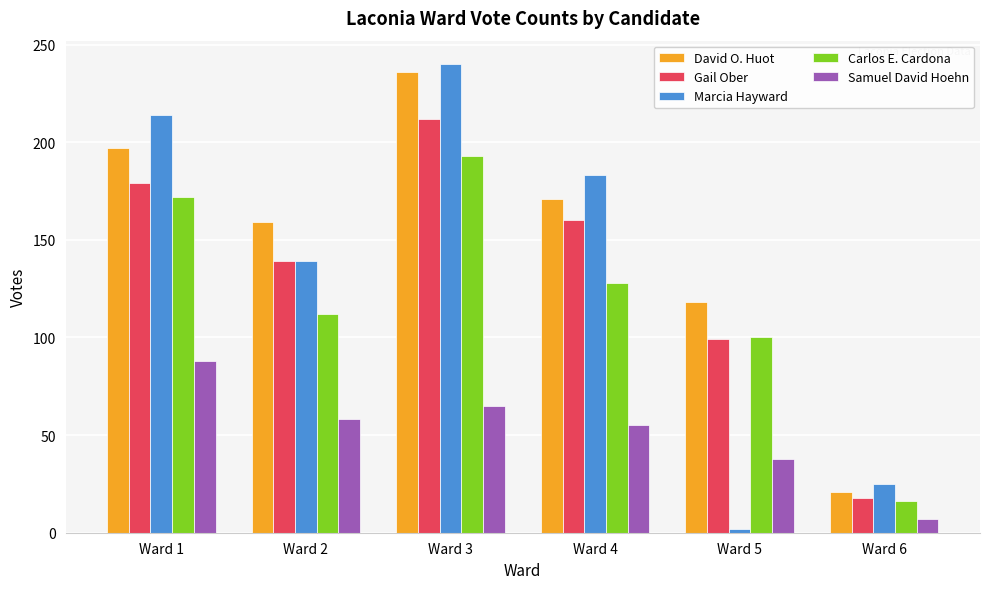

What are all the series names shown in the legend?

David O. Huot, Gail Ober, Marcia Hayward, Carlos E. Cardona, Samuel David Hoehn